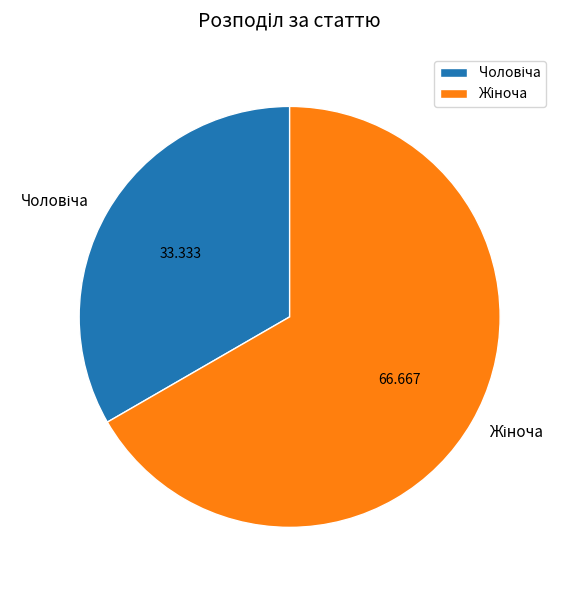

Count the number of slices in the pie.

2